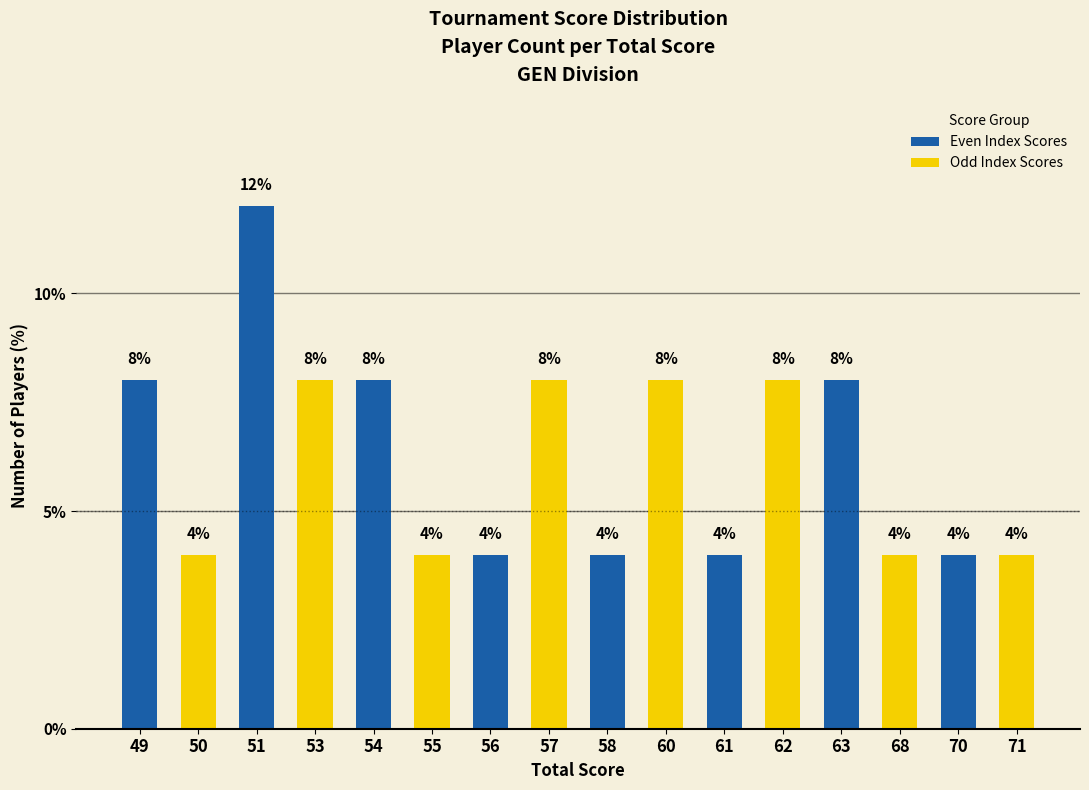

Count the number of data series in this chart.

1